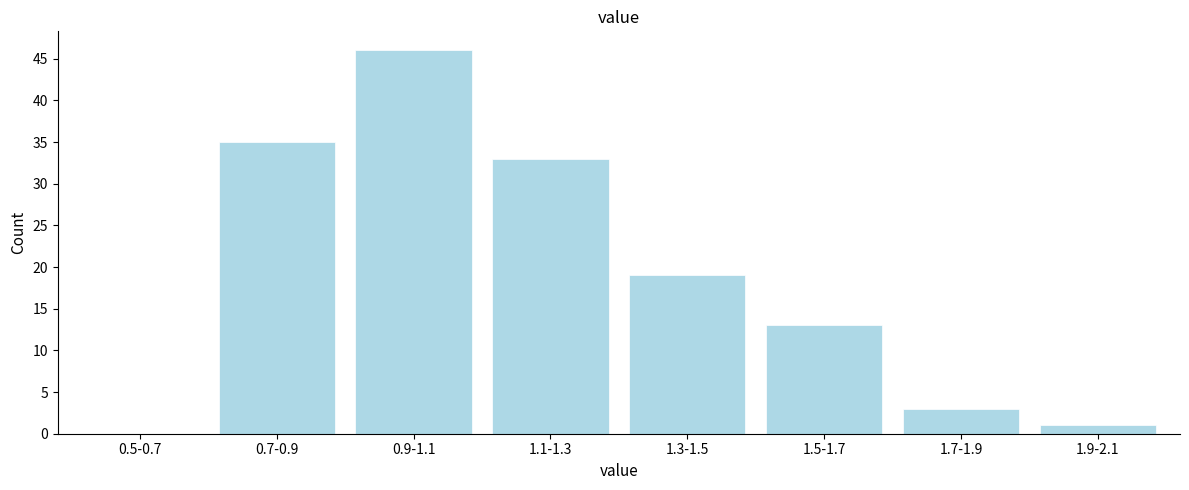

Reading left to right, what are all the values shown in this chart?

0.5-0.7=0	0.7-0.9=35	0.9-1.1=46	1.1-1.3=33	1.3-1.5=19	1.5-1.7=13	1.7-1.9=3	1.9-2.1=1